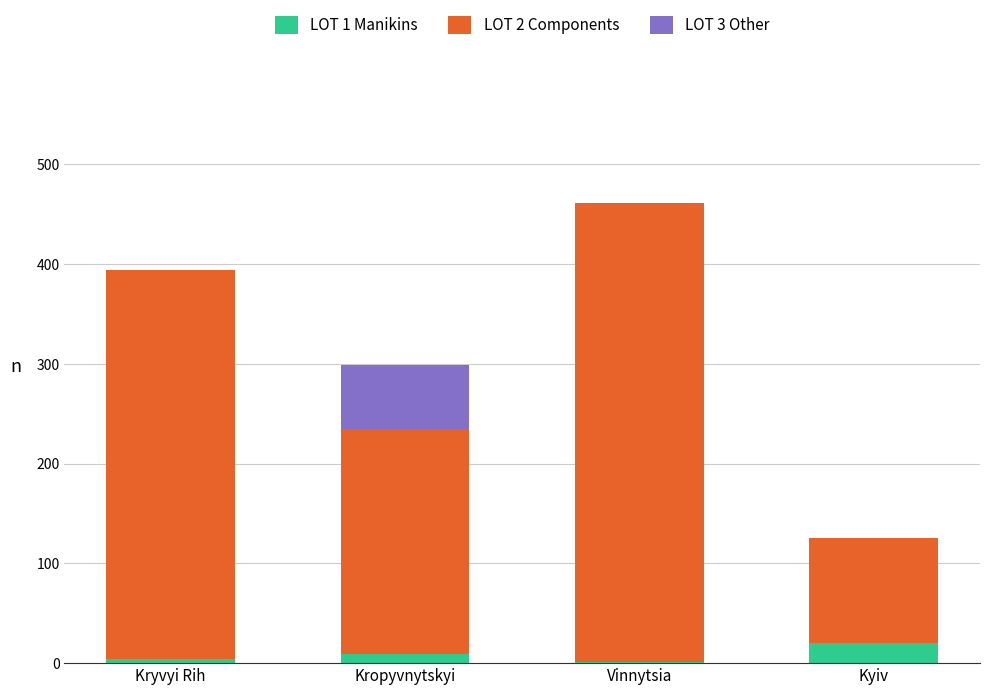

Does the chart contain stacked bars?

Yes